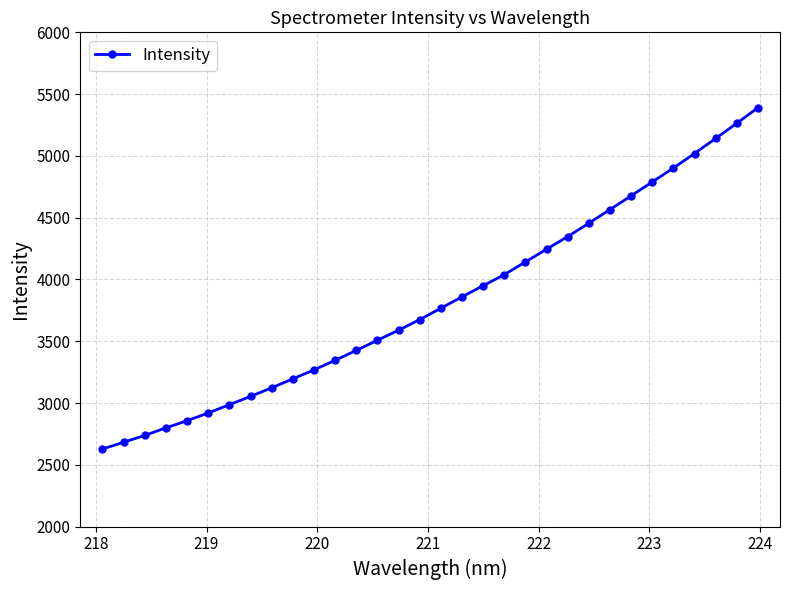

What is the maximum value shown in the chart?

5389.5